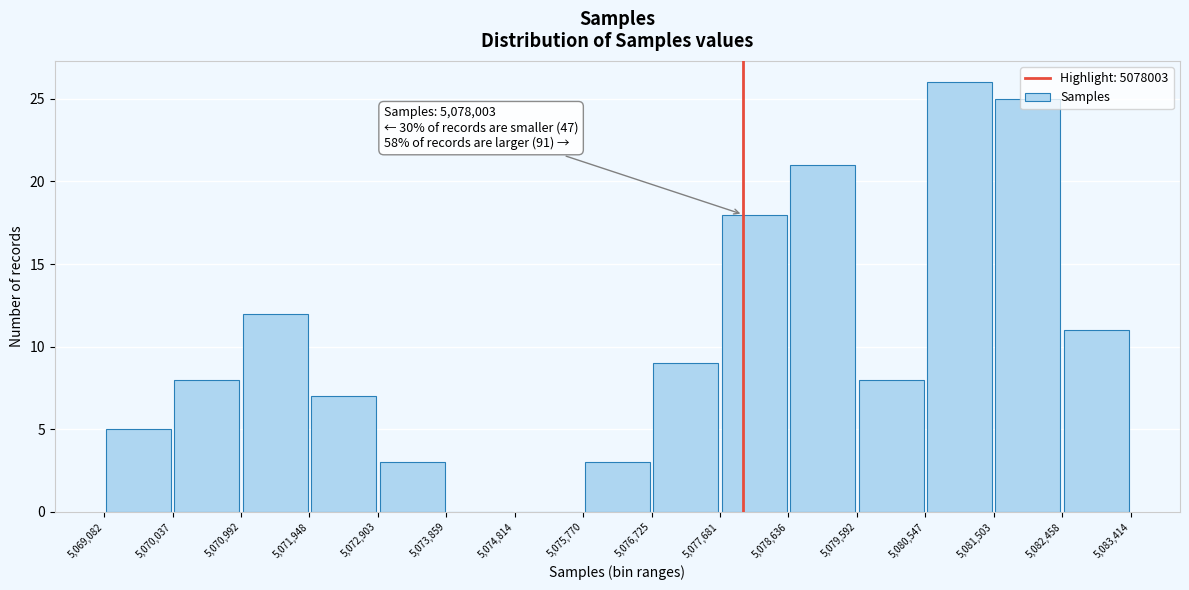

Over which range of the x-axis is the bar tallest?

5,080,547 to 5,081,503